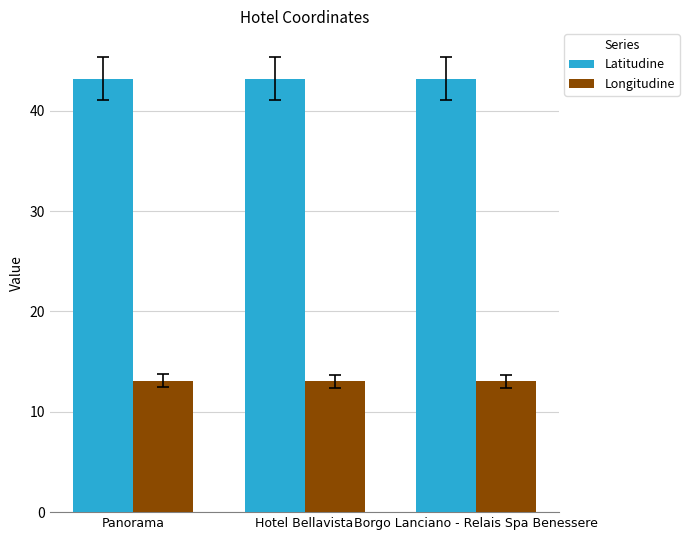

Is the value of Longitudine at Hotel Bellavista greater than the value of Latitudine at Hotel Bellavista?

No